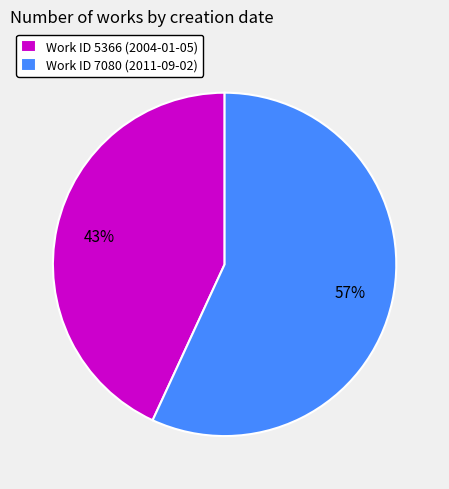

Between Work ID 7080 (2011-09-02) and Work ID 5366 (2004-01-05), which is larger?

Work ID 7080 (2011-09-02)